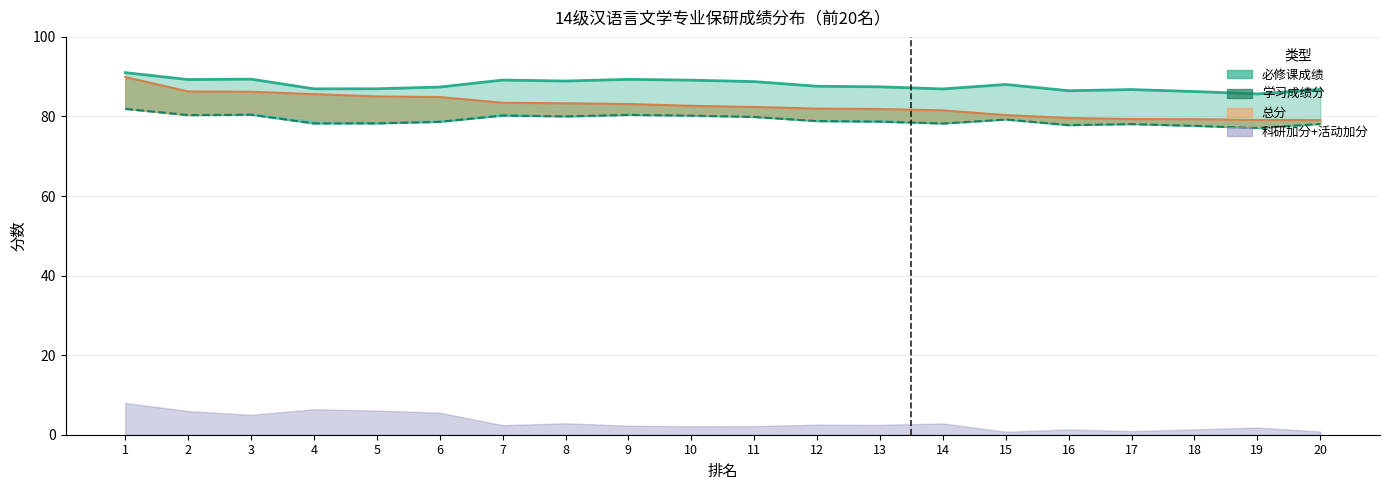

How many interior local peaks does the 学习成绩分 series have?

5